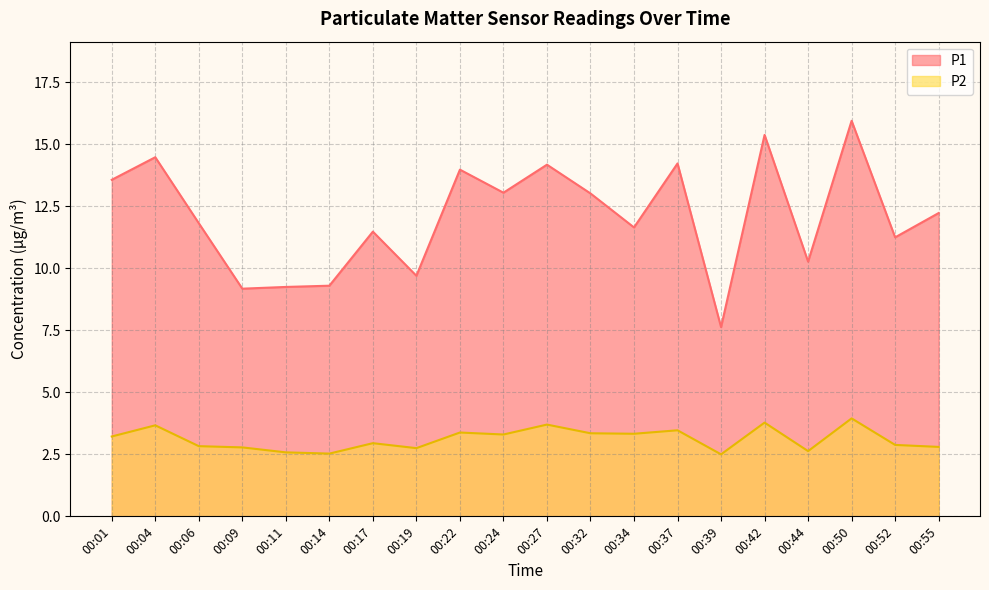

True or false: P2 and P1 intersect in this chart.

False